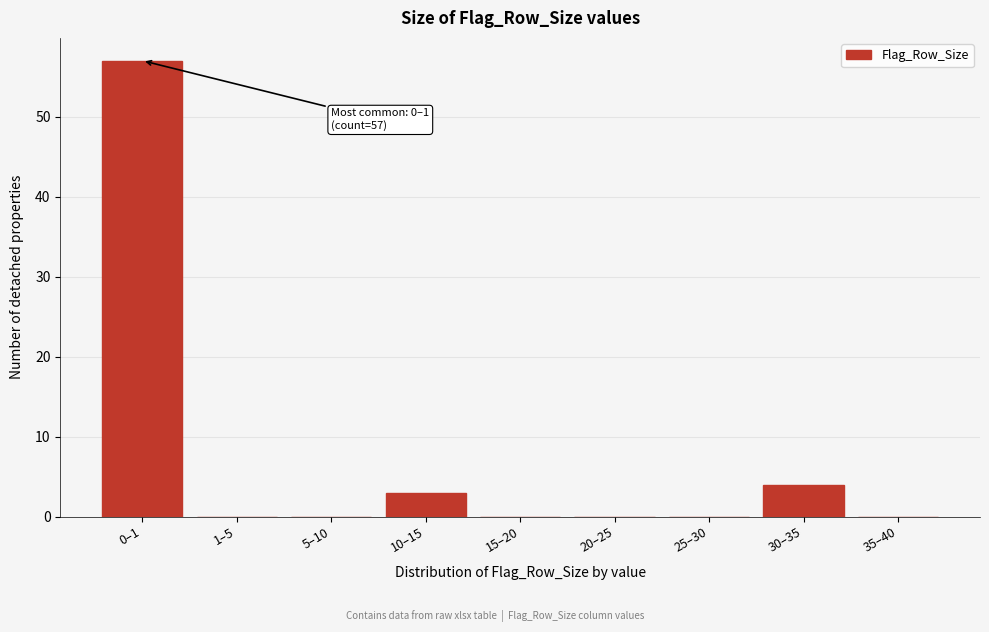

Reading left to right, transcribe all the data shown in this chart.

0–1=57	1–5=0	5–10=0	10–15=3	15–20=0	20–25=0	25–30=0	30–35=4	35–40=0